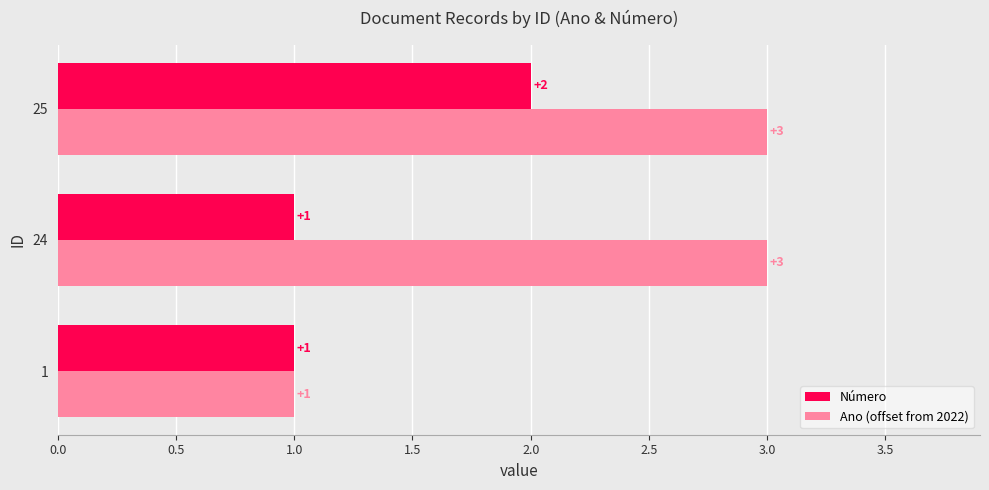

Is it true that Número equals 1 at 1?

True